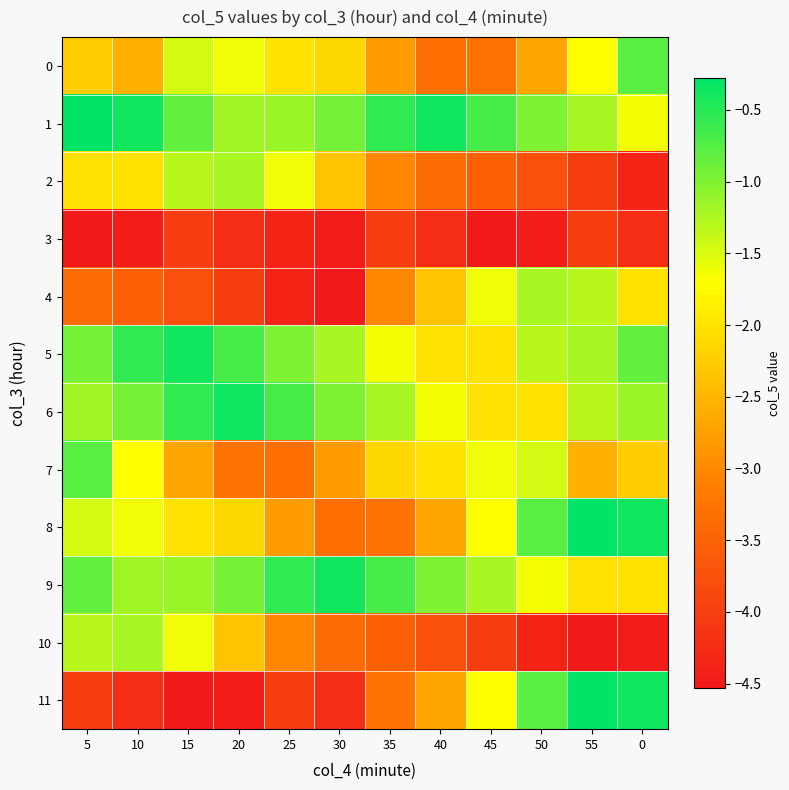

What is the difference between the highest and lowest values at 30?

4.2